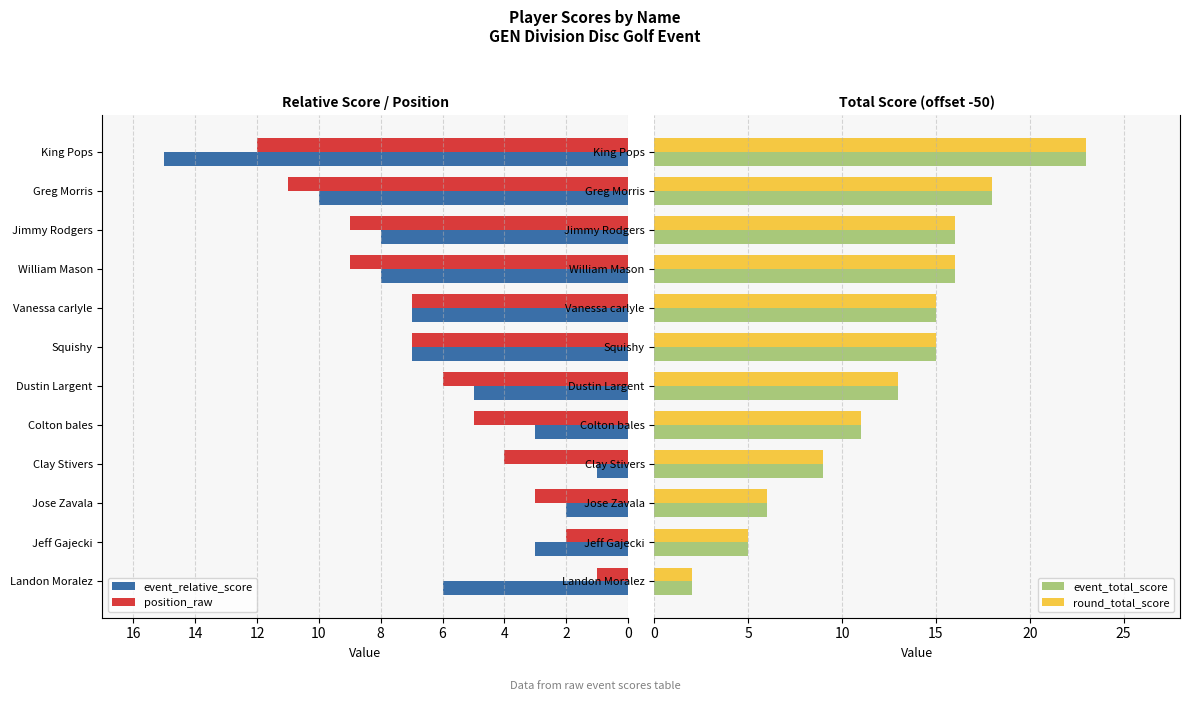

At how many categories does at least one series exceed 2?

12